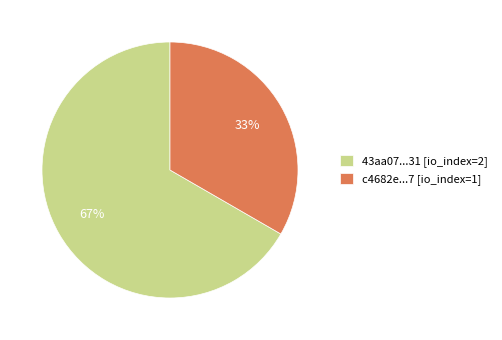

To the nearest percent, what is the combined percentage of c4682e...7 [io_index=1] and 43aa07...31 [io_index=2]?

100%